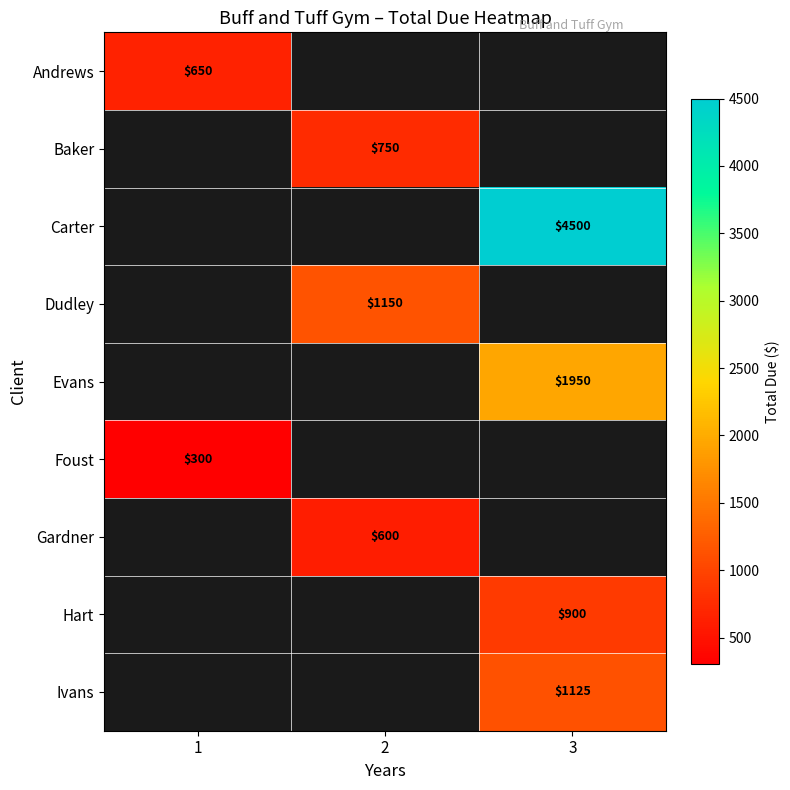

The Gardner series shows 600 at 2. True or false?

True